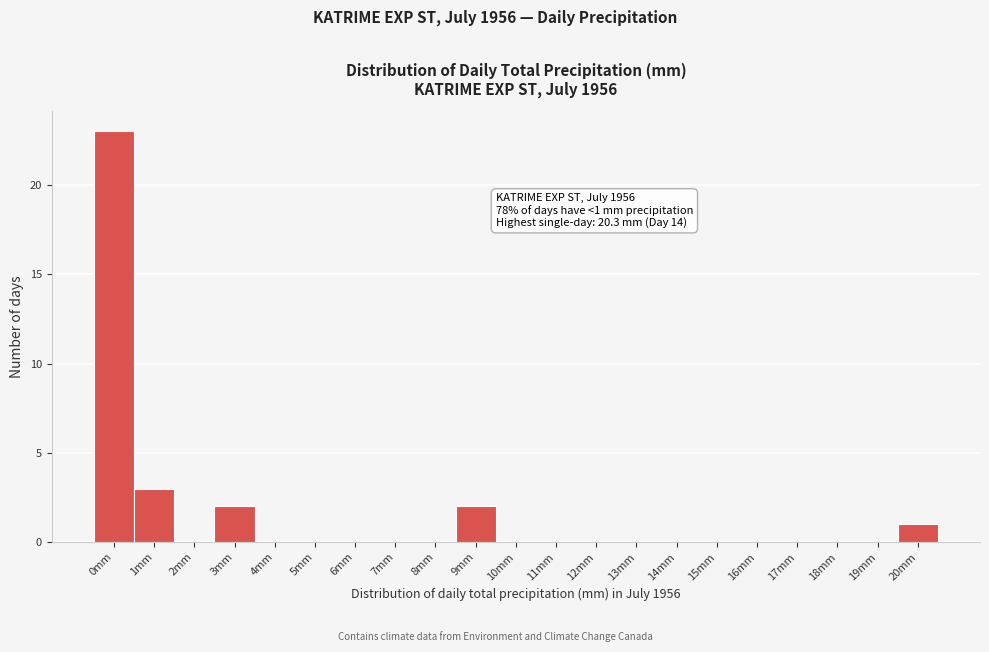

Reading left to right, extract all data points from this chart.

0mm=23	1mm=3	2mm=0	3mm=2	4mm=0	5mm=0	6mm=0	7mm=0	8mm=0	9mm=2	10mm=0	11mm=0	12mm=0	13mm=0	14mm=0	15mm=0	16mm=0	17mm=0	18mm=0	19mm=0	20mm=1